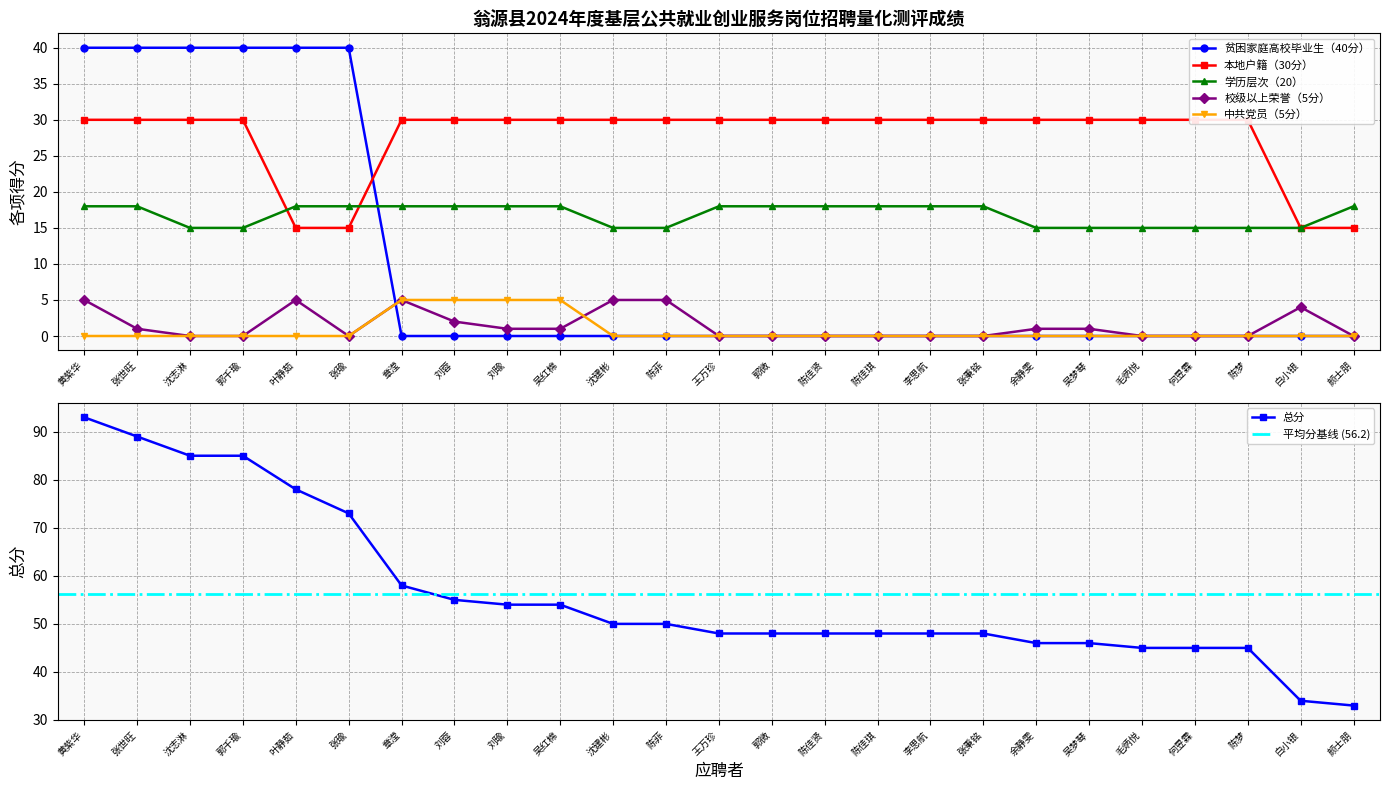

Is it true that 学历层次（20） equals 18 at 章滢?

True